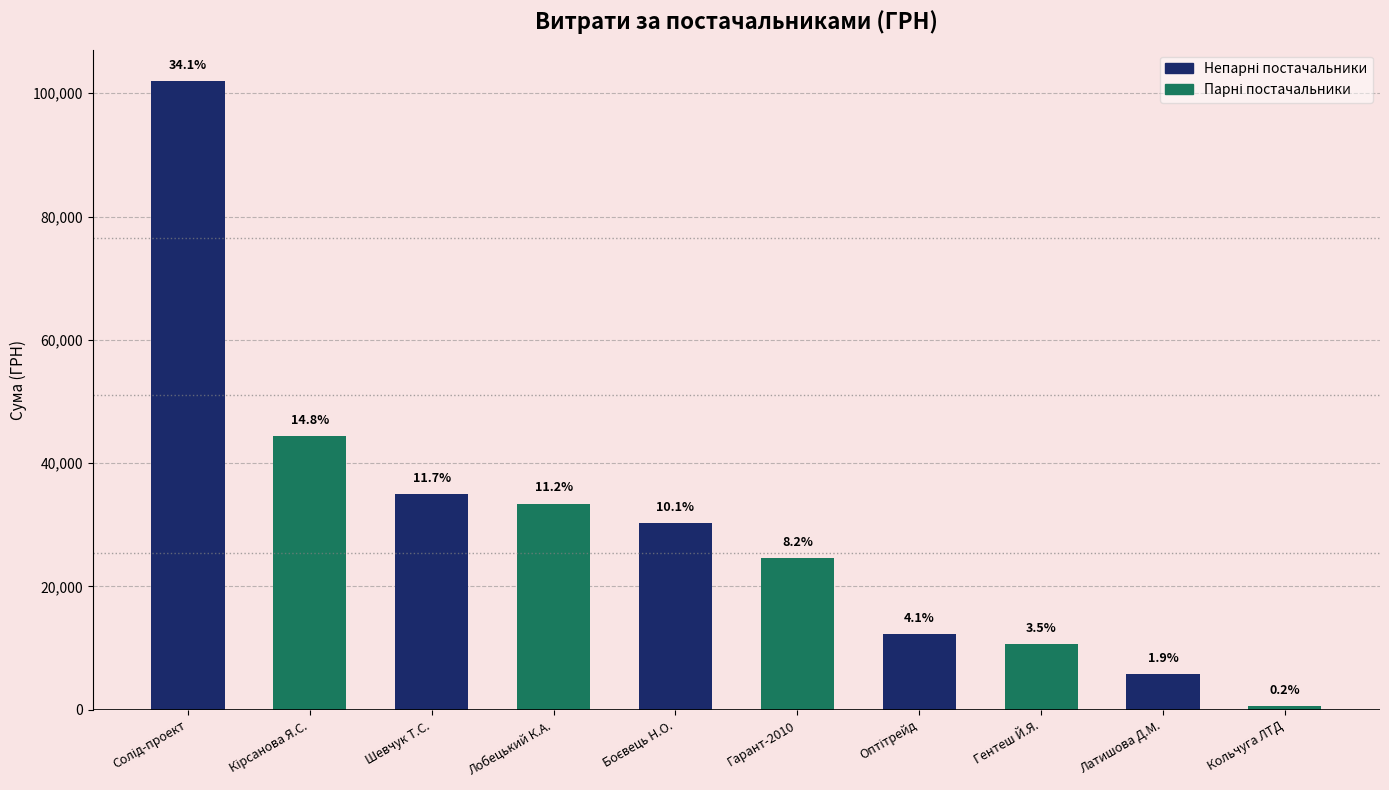

Approximately how many times larger is the value at Кольчуга ЛТД compared to Гентеш Й.Я.?

0.1